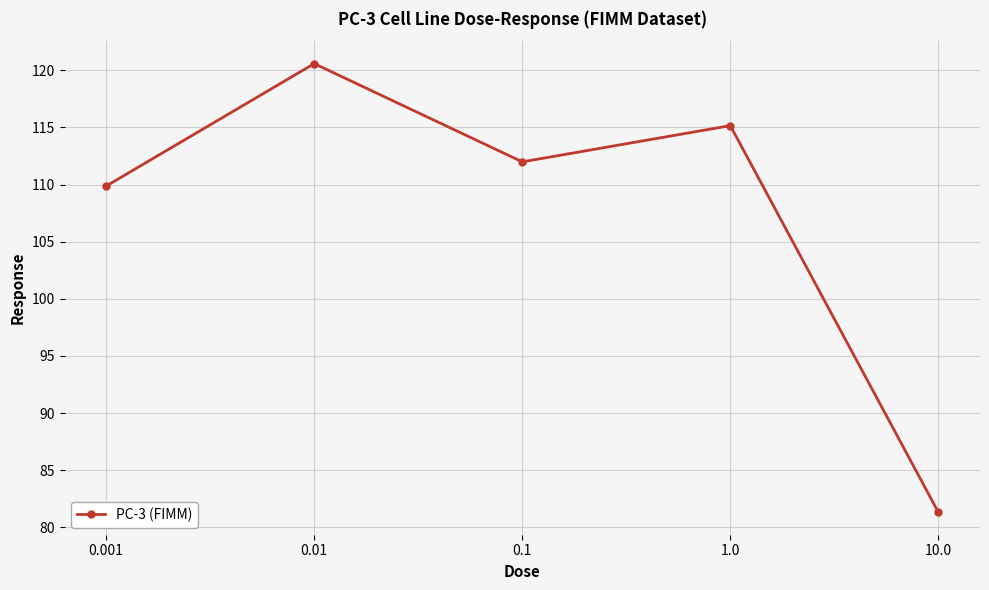

At which category does the data reach its first local peak?

0.01